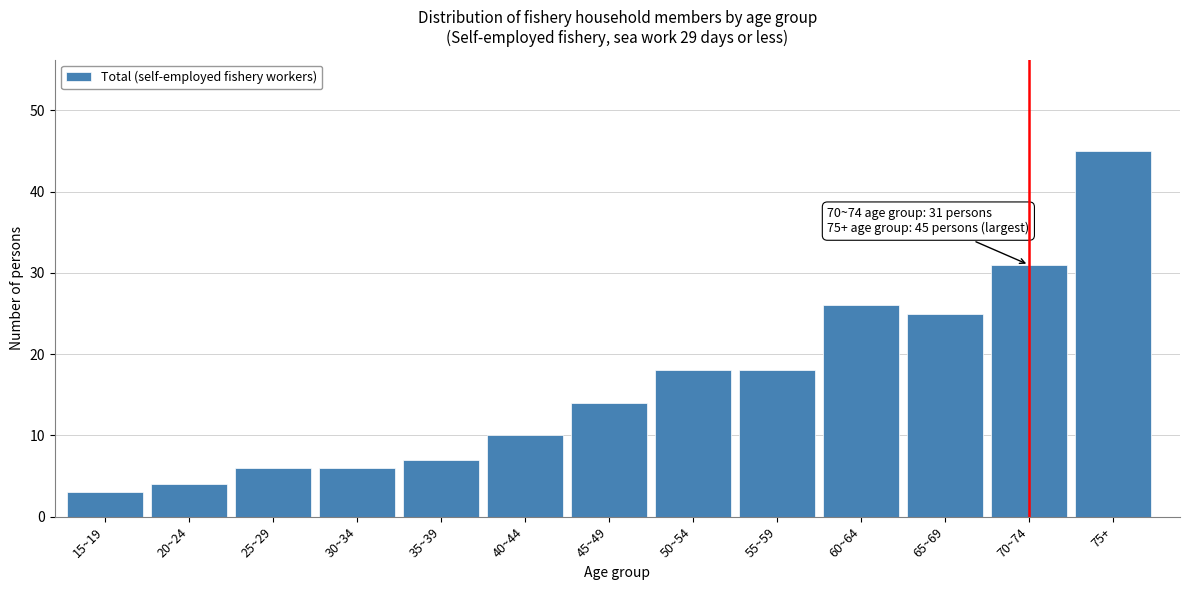

Reading left to right, what are all the values shown in this chart?

3	4	6	6	7	10	14	18	18	26	25	31	45